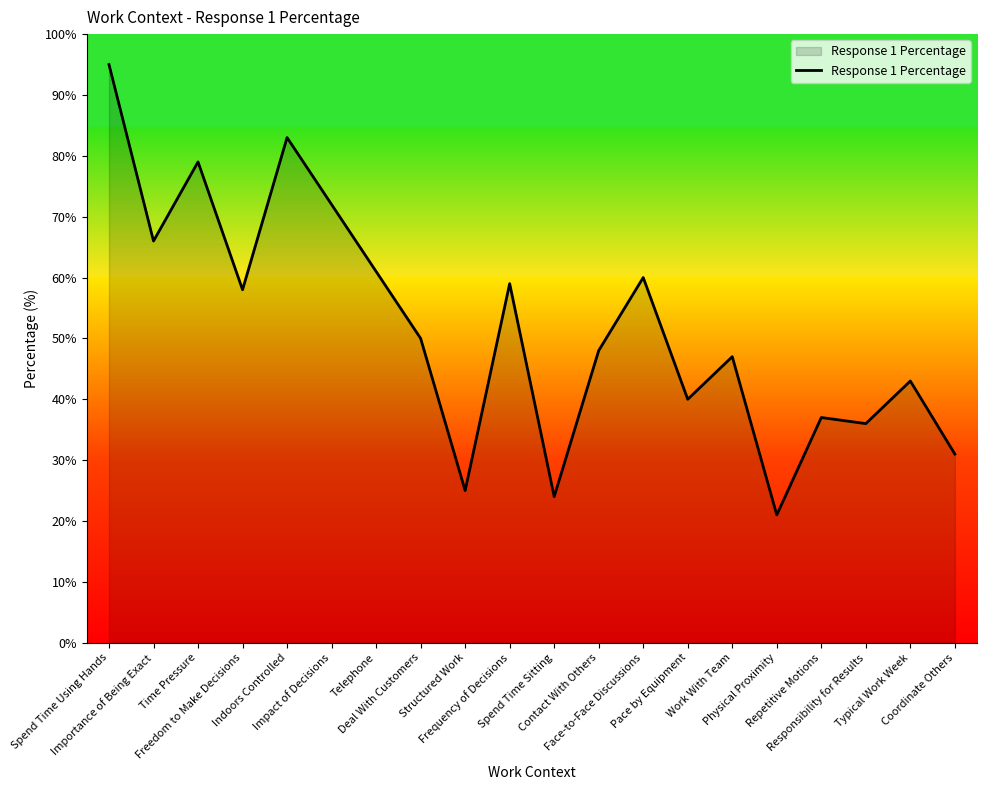

What is the difference between the maximum and minimum values?

74